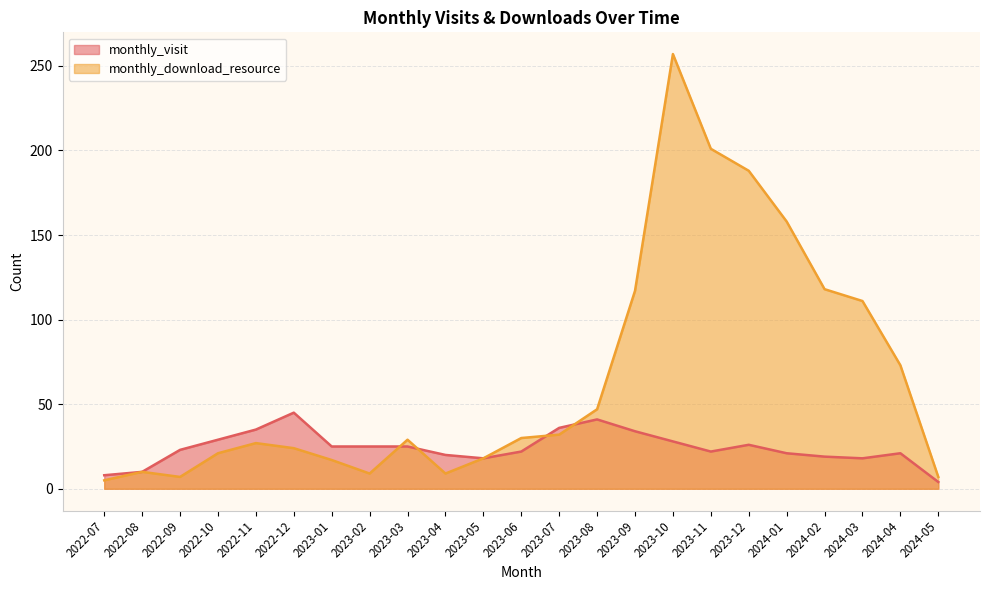

How many data points does each series have?

23